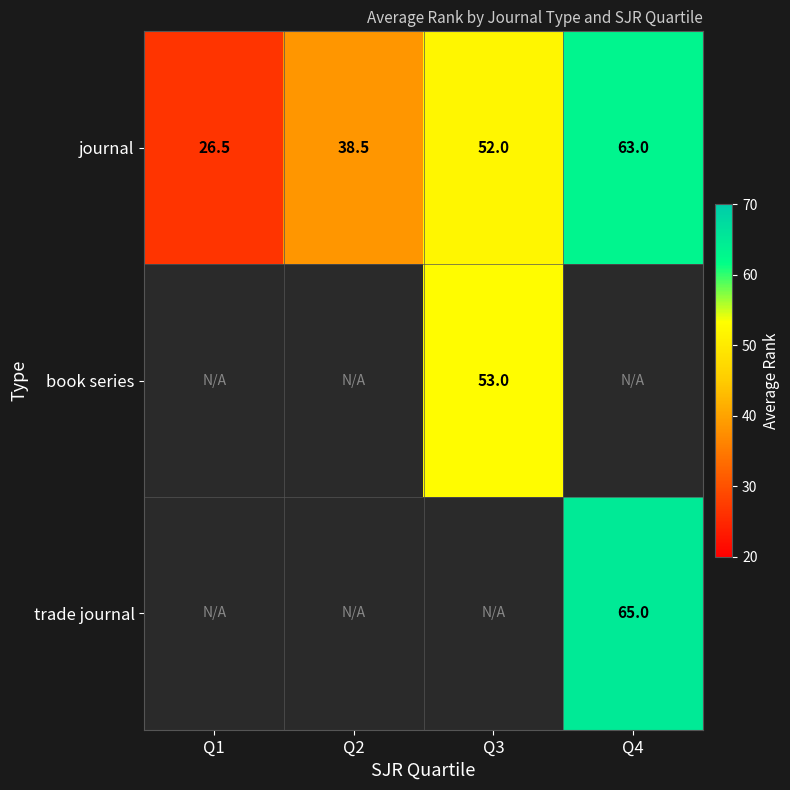

The book series series shows 53.0 at Q3. True or false?

True